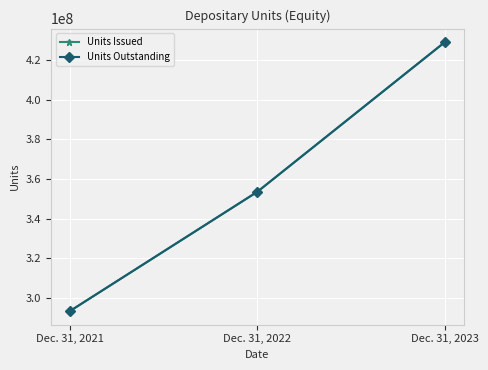

Which has a higher value, Dec. 31, 2023 or Dec. 31, 2022?

Dec. 31, 2023